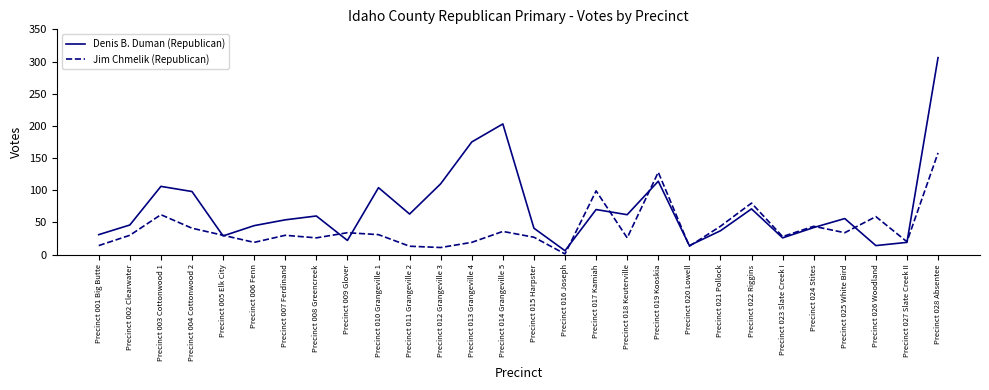

What are all the series names shown in the legend?

Denis B. Duman (Republican), Jim Chmelik (Republican)